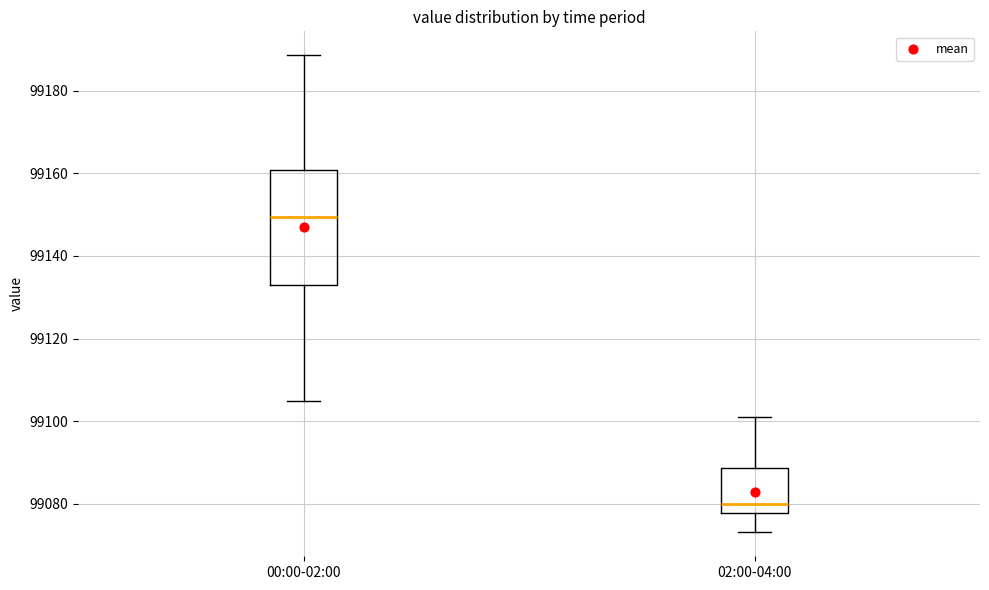

Reading left to right, read every box against the y-axis: the position of its median line, the range the box covers, and the ends of its whiskers. The values are not printed on the chart, so give them approximately, as read against the axis.

00:00-02:00: median 99150, box 99134 to 99160, whiskers 99104 to 99188
02:00-04:00: median 99080, box 99078 to 99088, whiskers 99074 to 99102